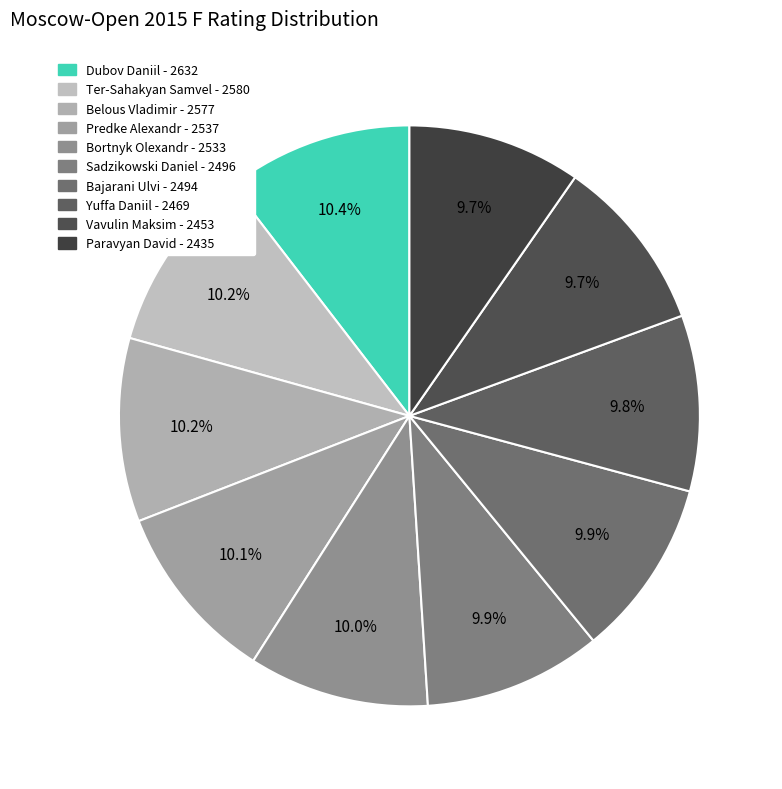

How many segments does this pie chart have?

10